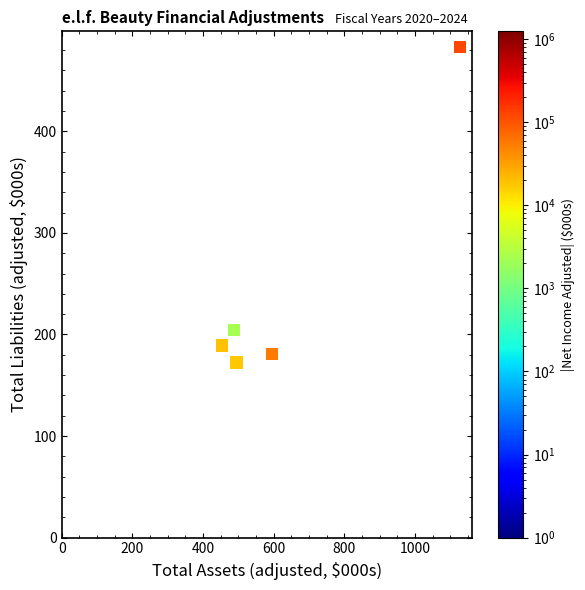

What is the average Y value?

246.0